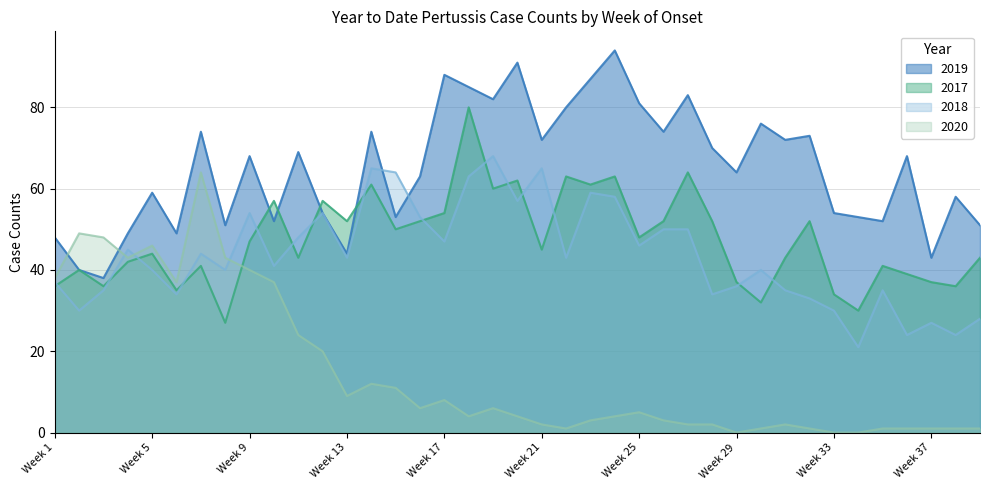

How many intersections are there between 2018 and 2019?

2